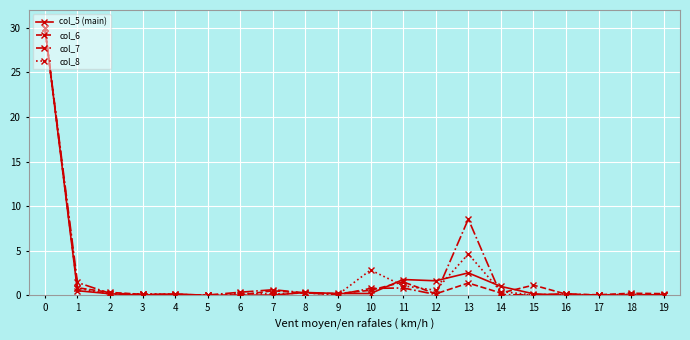

What is the greatest value displayed?

30.0